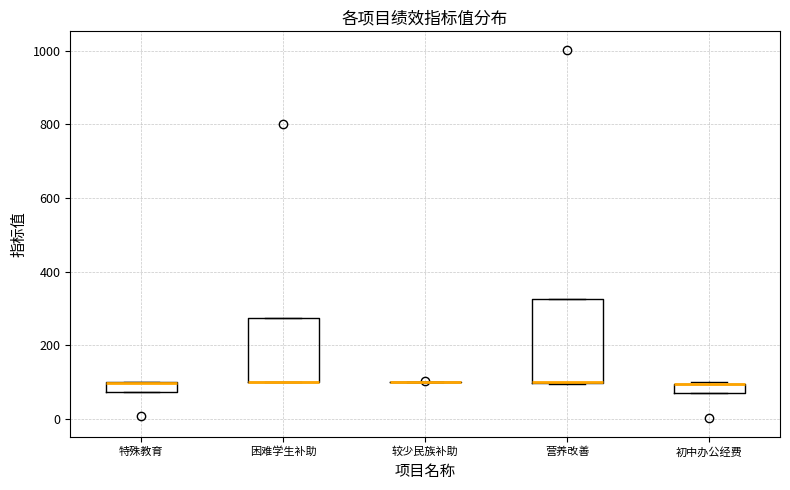

Which box is the tallest, from its lower edge to its upper edge?

营养改善